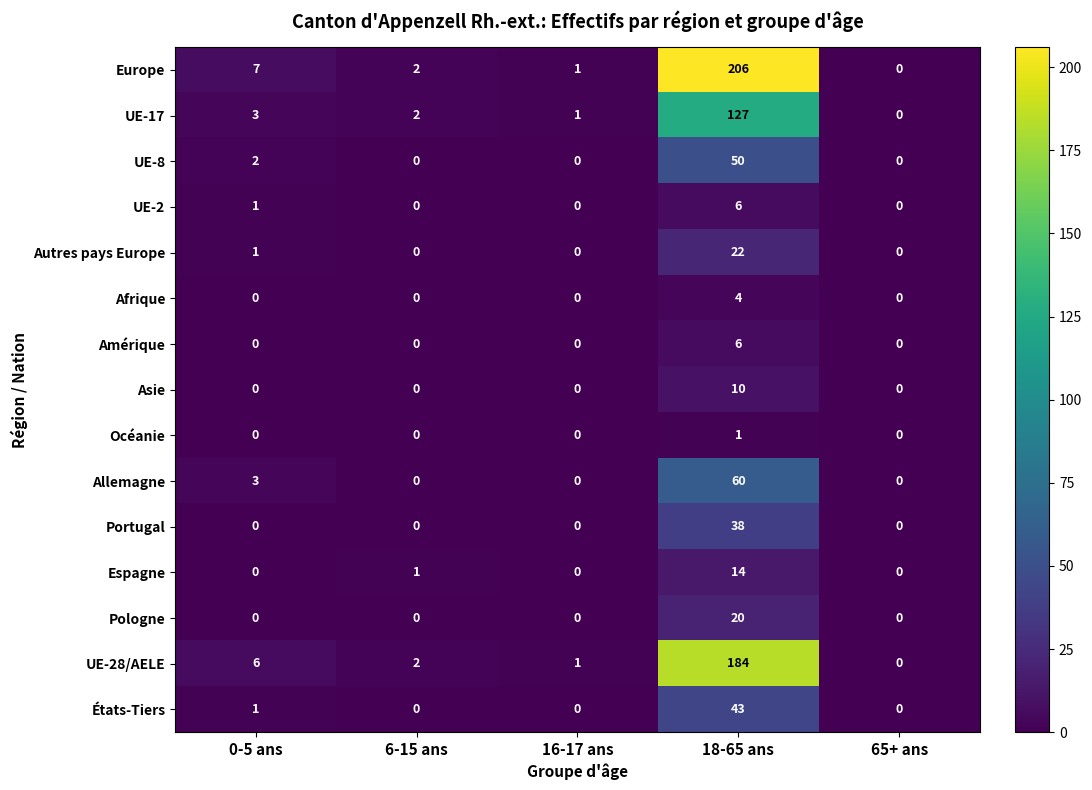

Which series changed the most between 16-17 ans and 18-65 ans?

Europe